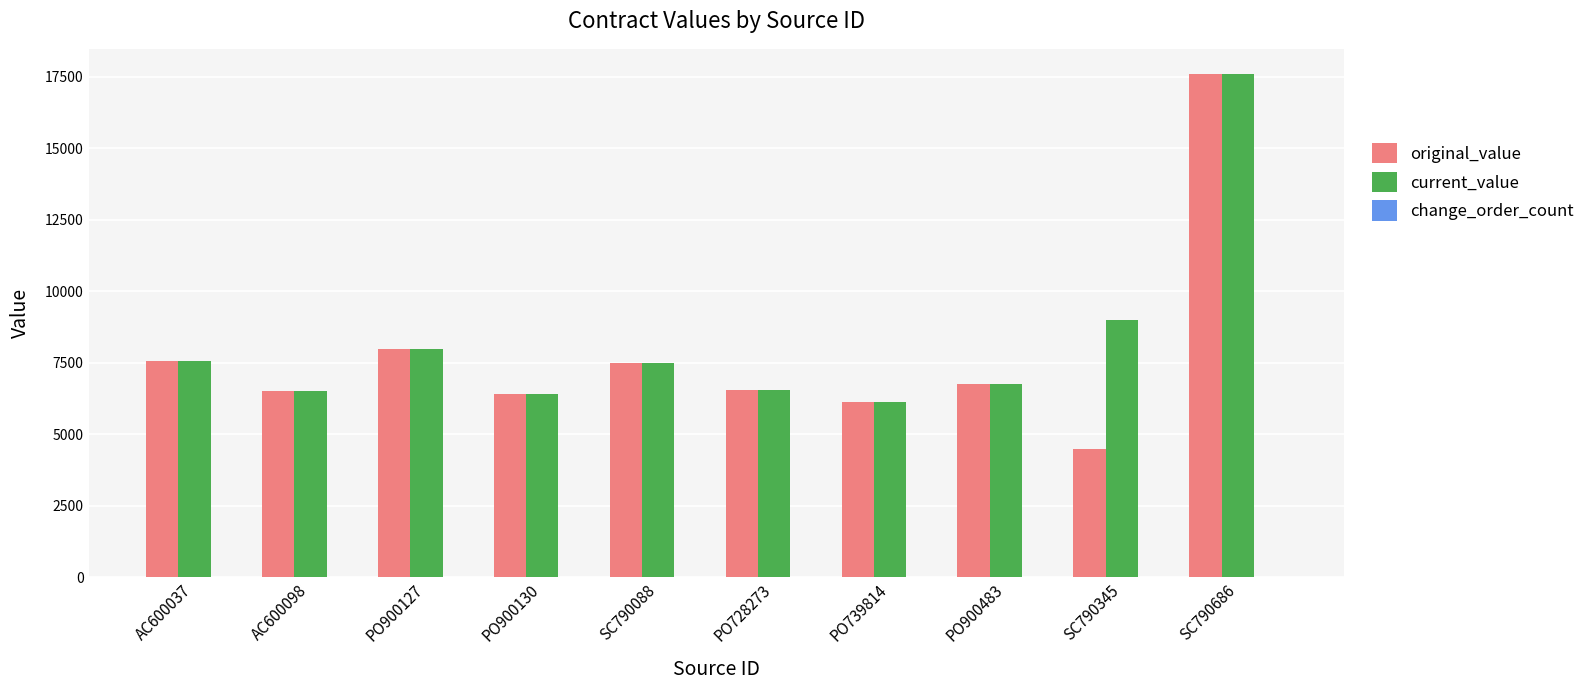

What is the sum of the original_value values at AC600098 and SC790088?

14005.5